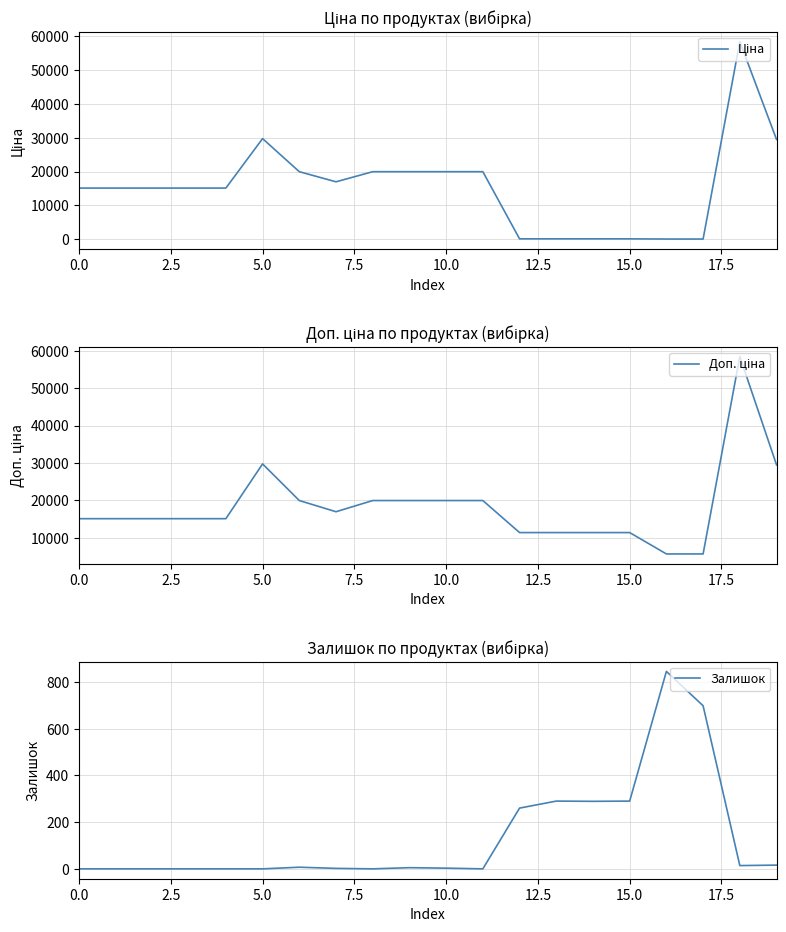

What is the value of the Ціна point at the 9th from the left?

19964.2